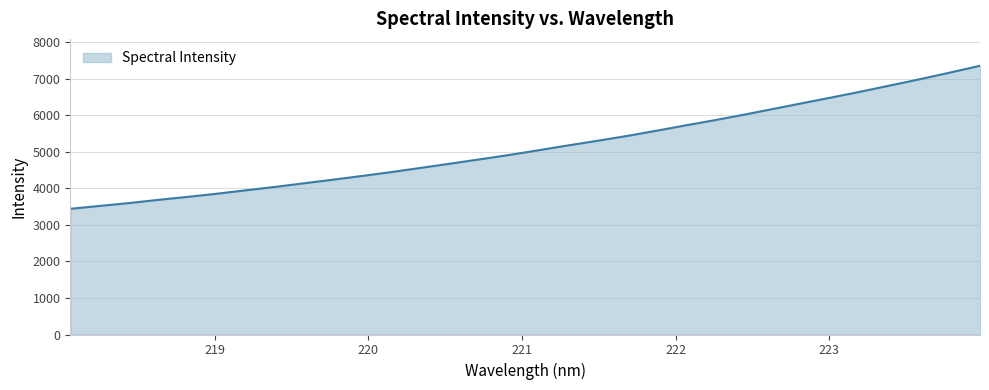

What is the smallest value displayed?

3442.9